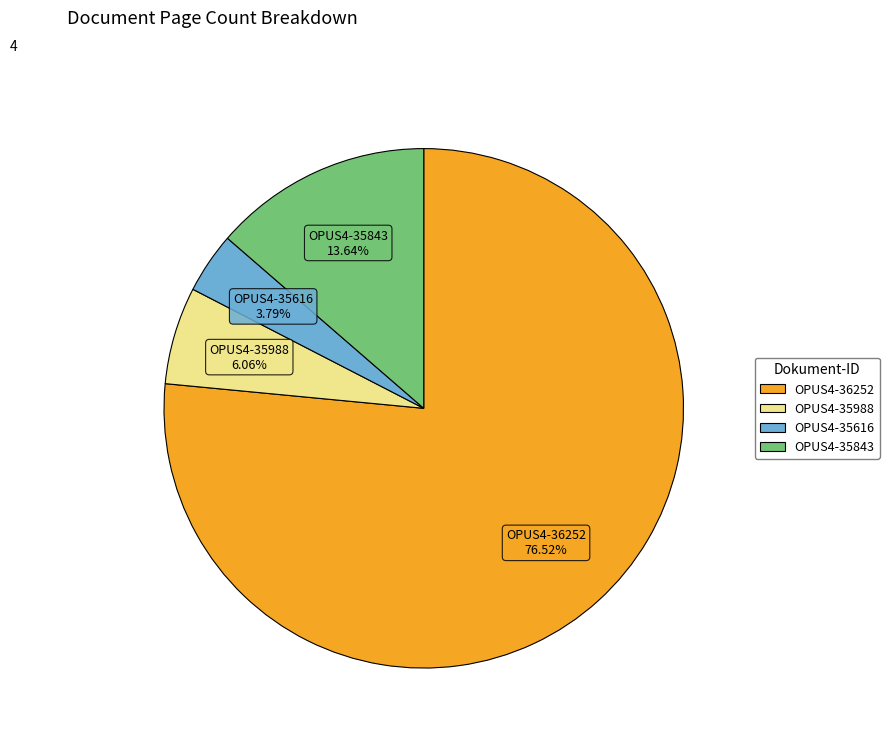

How much of the chart is everything except OPUS4-35988?

93.9%